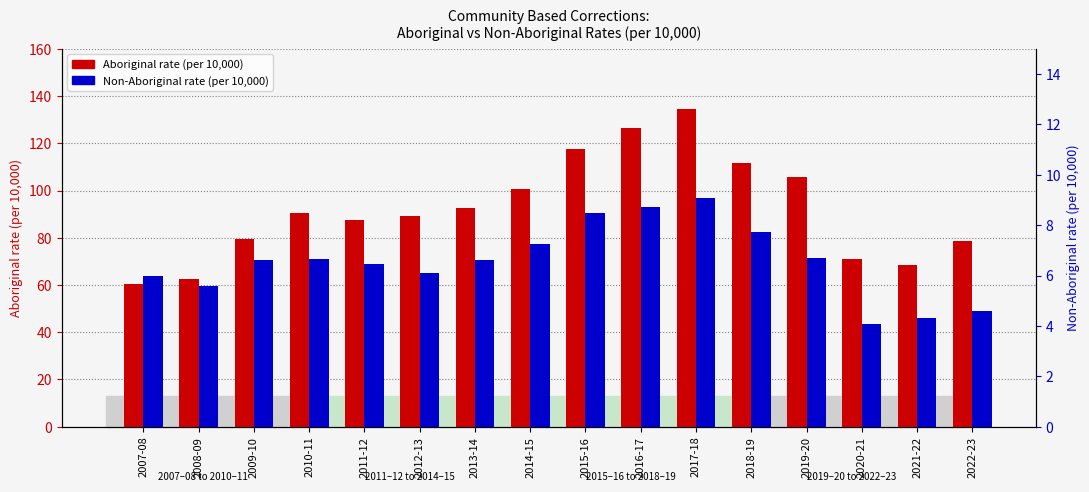

What is the difference between the maximum and minimum values in the Non-Aboriginal rate (per 10,000) series?

5.0